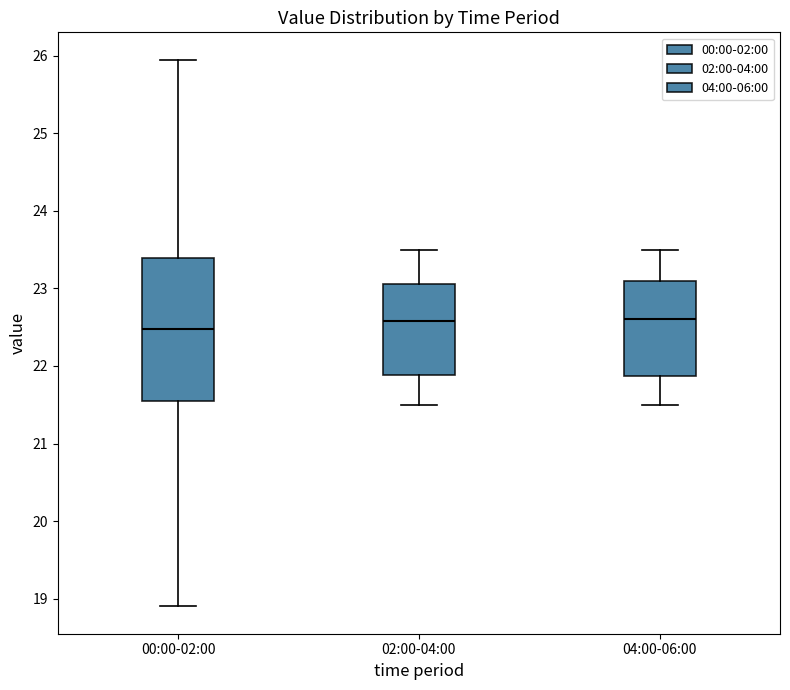

Reading left to right, transcribe this box plot: for each box, give where its median line is, the range the box spans, and where its two whiskers end, as read against the y-axis. The values are not printed on the chart, so give them approximately, as read against the axis.

00:00-02:00: median 22.5, box 21.5 to 23.4, whiskers 18.9 to 26.0
02:00-04:00: median 22.6, box 21.9 to 23.1, whiskers 21.5 to 23.5
04:00-06:00: median 22.6, box 21.9 to 23.1, whiskers 21.5 to 23.5